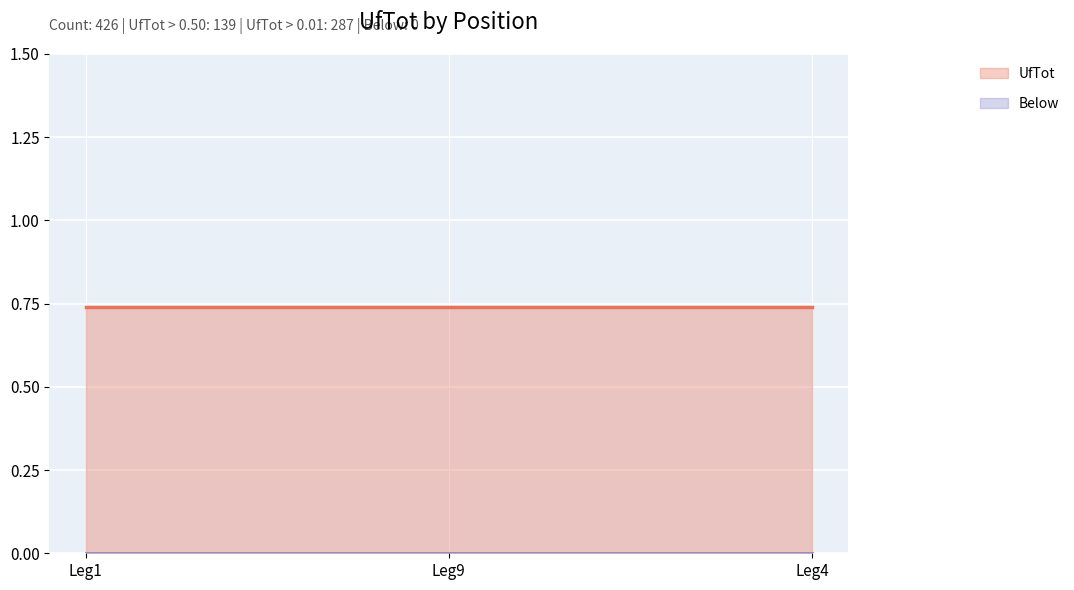

At Leg1, list the series in order from largest to smallest.

UfTot, Below